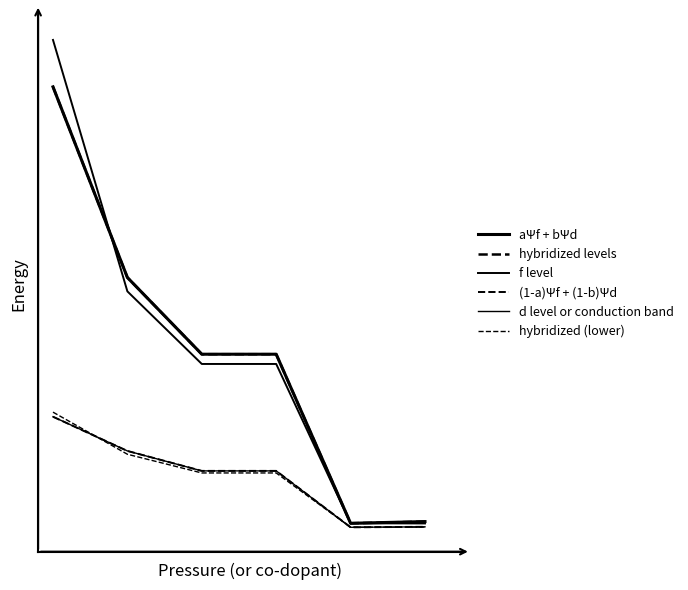

Does the chart have visible grid lines?

No